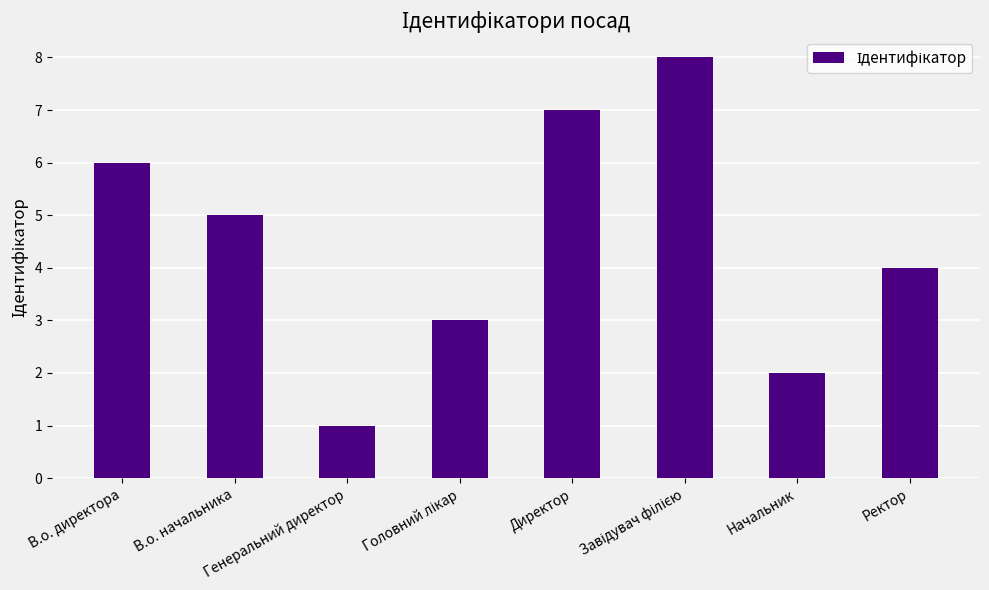

How many bars are there in total?

8